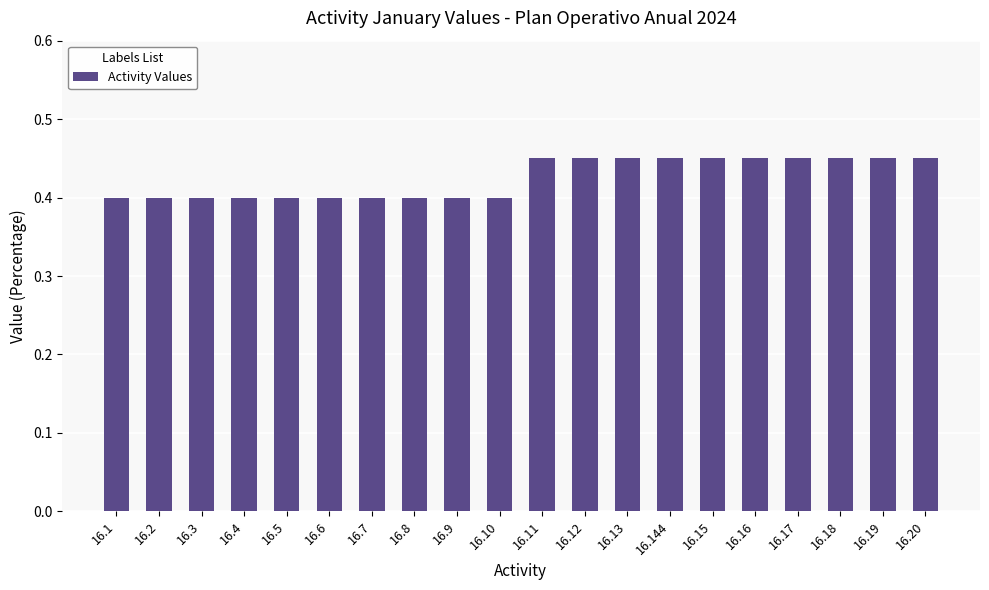

Are the bars grouped side by side (vs. stacked)?

No